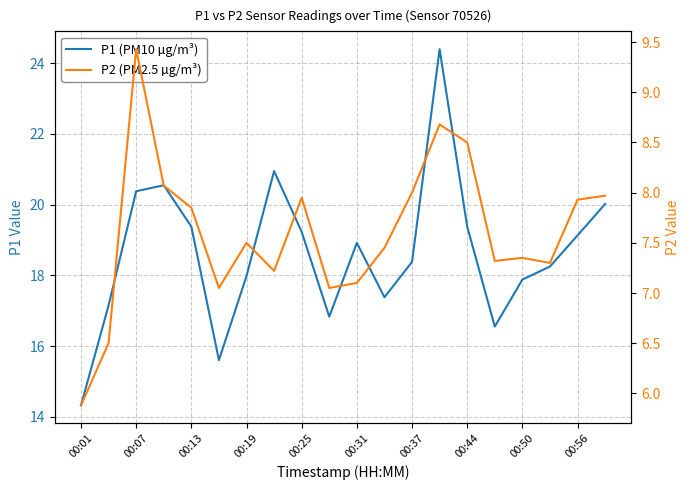

What is the sum of the P2 (PM2.5 µg/m³) values at 12 and 17?

15.3